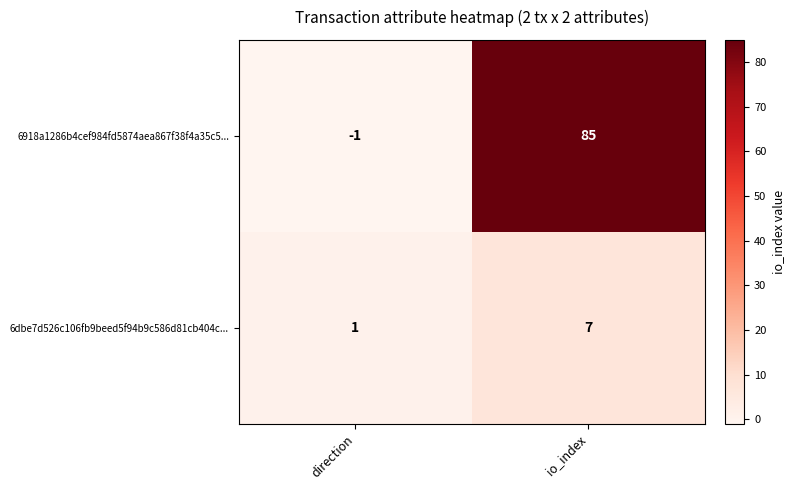

Reading left to right, transcribe all the data shown in this chart.

6918a1286b4cef984fd5874aea867f38f4a35c5...: direction=-1	io_index=85
6dbe7d526c106fb9beed5f94b9c586d81cb404c...: direction=1	io_index=7